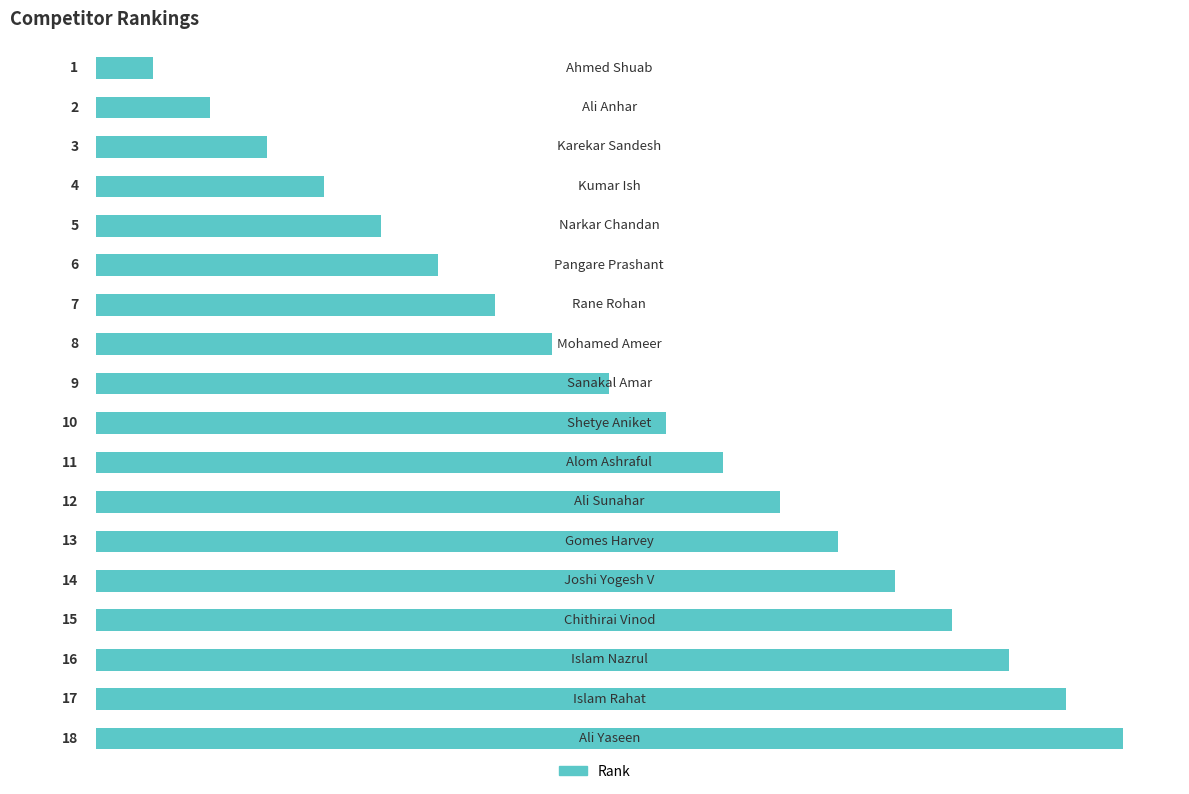

How many values are below 10?

9